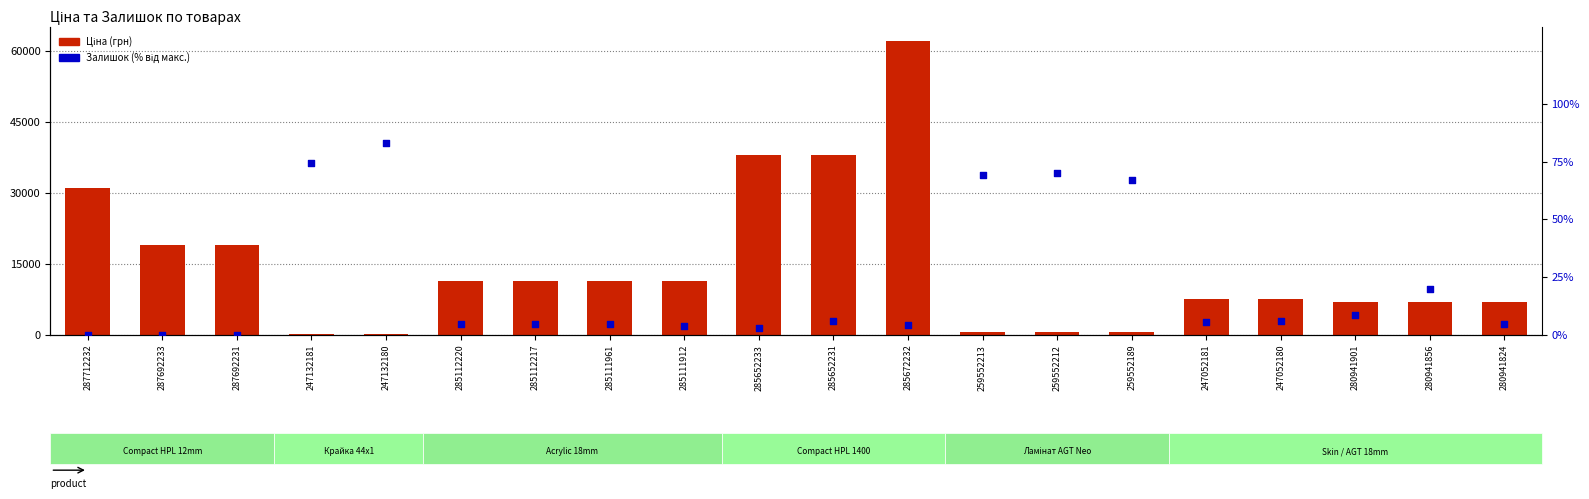

Which series contains the lowest Y value?

Залишок (% від макс.)